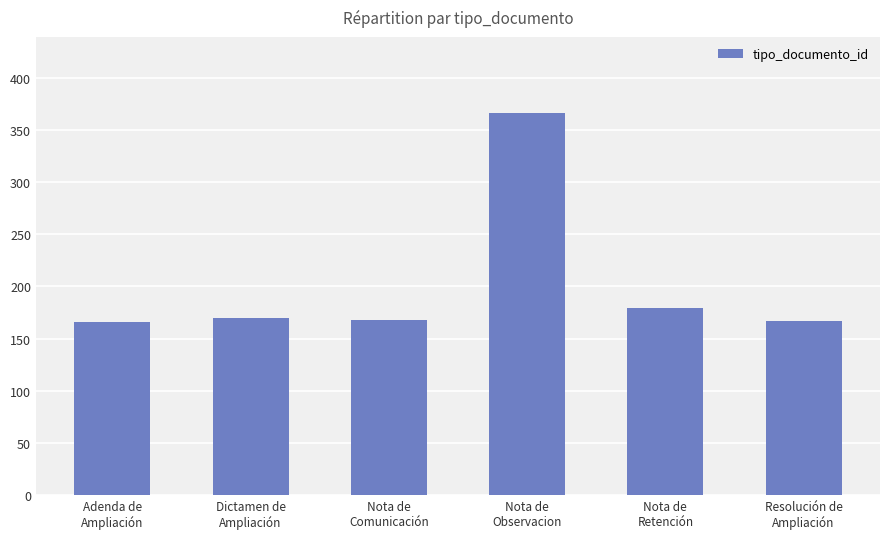

What is the maximum value shown in the chart?

366